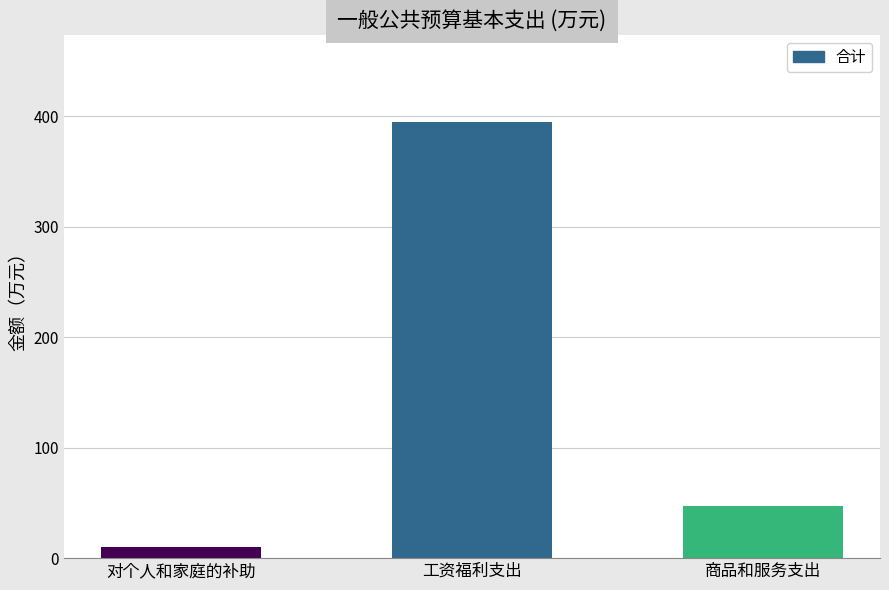

What position from the right is 商品和服务支出?

1